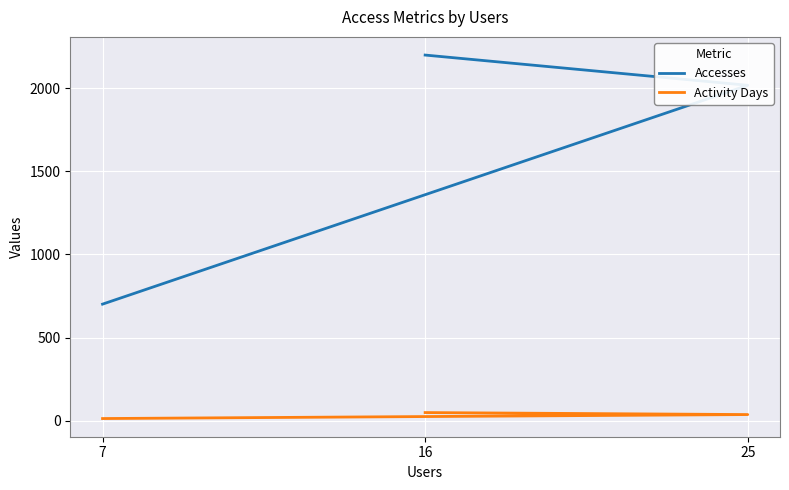

What is the total value across all series at 25?

2055